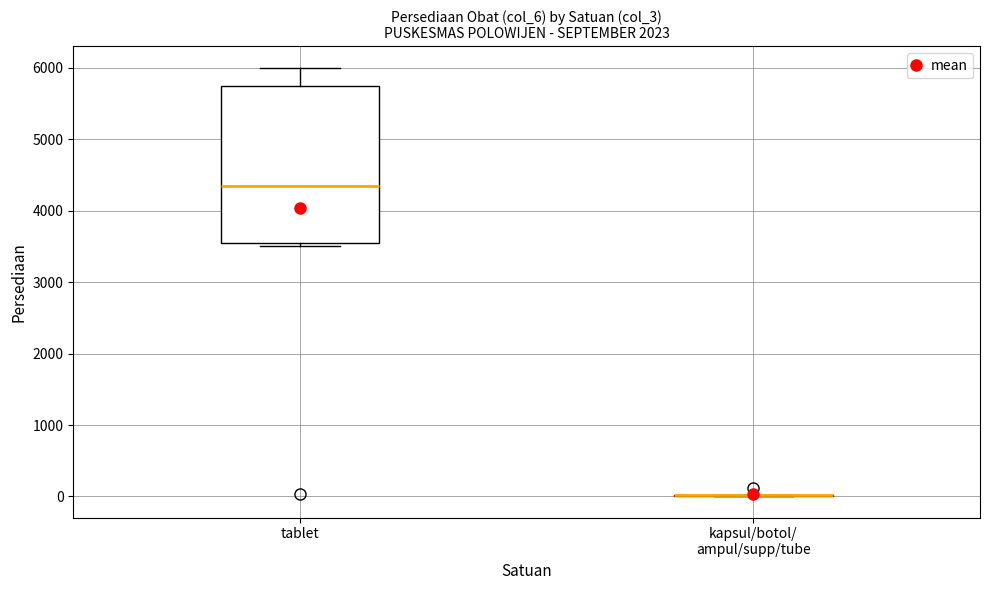

Reading left to right, transcribe this box plot: for each box, give where its median line is, the range the box spans, and where its two whiskers end, as read against the y-axis. The values are not printed on the chart, so give them approximately, as read against the axis.

tablet: median 4400, box 3600 to 5800, whiskers 3500 to 6000
kapsul/botol/ ampul/supp/tube: box collapsed to a line at 0, whiskers 0 to 0